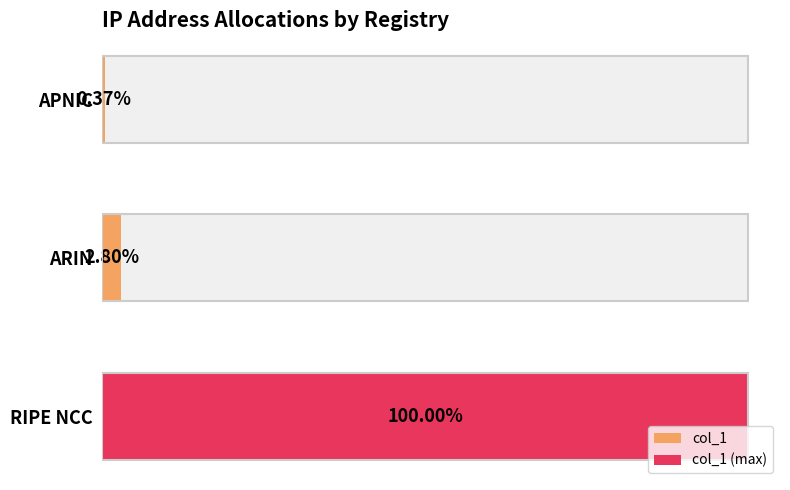

How many categories are shown in the chart?

3